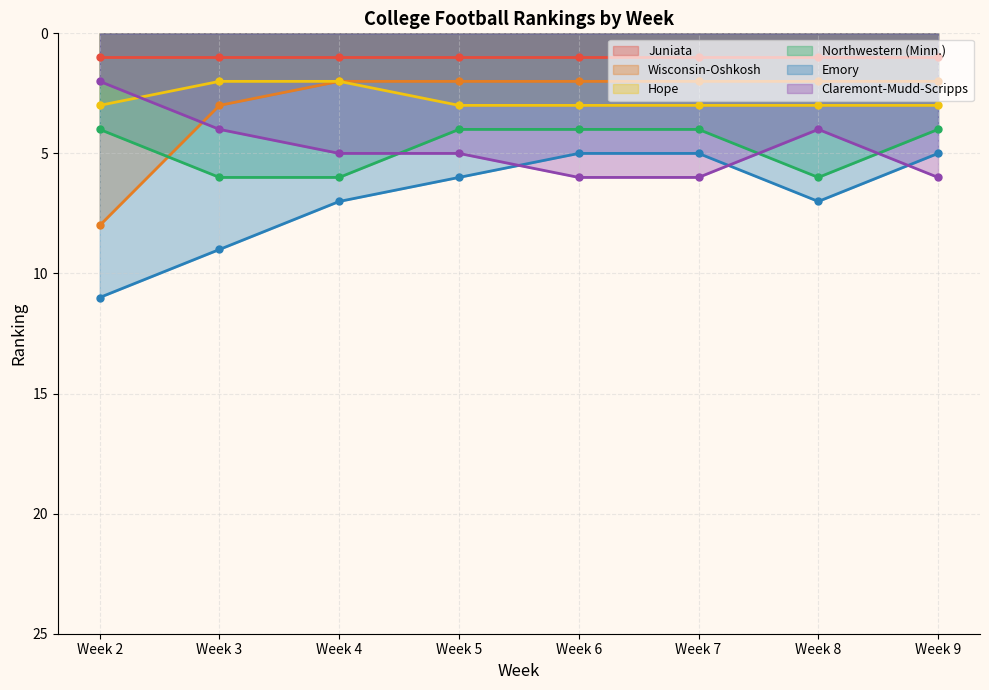

List the labels in order of Claremont-Mudd-Scripps value, smallest first.

Week 2, Week 3, Week 8, Week 4, Week 5, Week 6, Week 7, Week 9